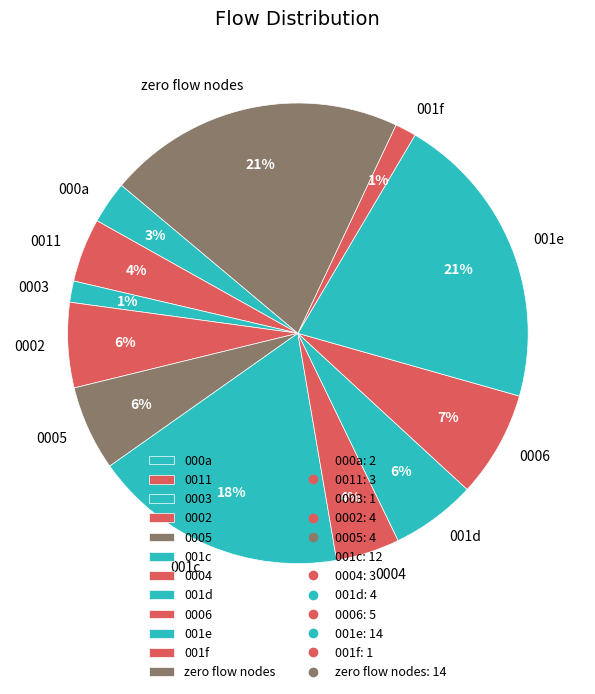

How many slices are in this pie chart?

12